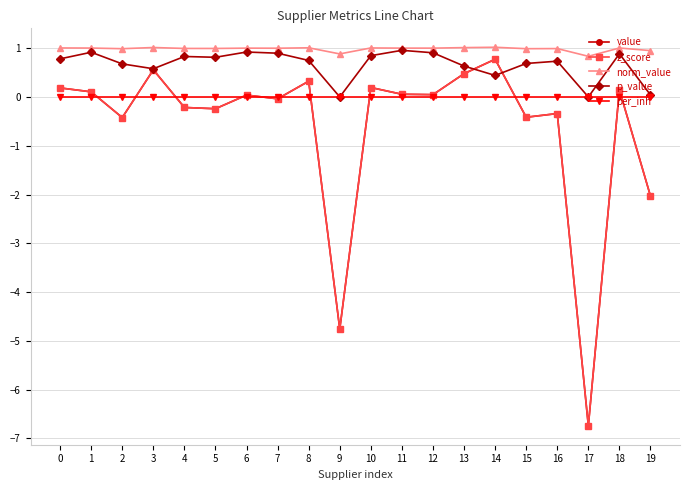

Which series changed the most between 9 and 19?

value